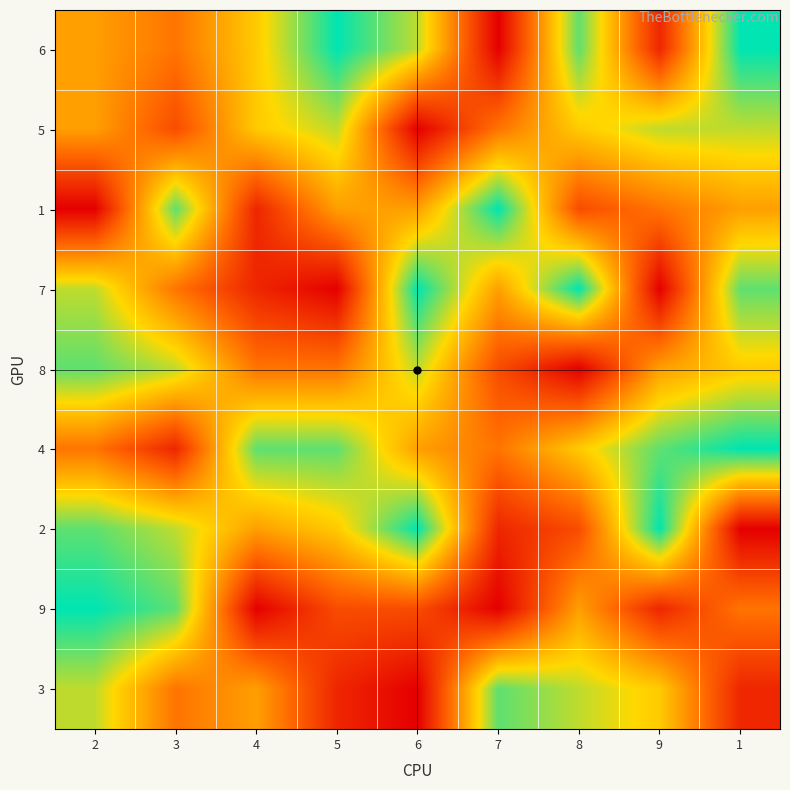

Reading left to right, list all the values displayed in this chart.

6: 2=5	3=4	4=6	5=9	6=7	7=1	8=8	9=2	1=9
5: 2=5	3=3	4=6	5=7	6=1	7=4	8=6	9=7	1=7
1: 2=1	3=8	4=2	5=5	6=5	7=9	8=3	9=4	1=5
7: 2=7	3=4	4=2	5=1	6=9	7=5	8=9	9=1	1=8
8: 2=8	3=7	4=4	5=4	6=7	7=3	8=1	9=5	1=6
4: 2=4	3=2	4=8	5=8	6=5	7=4	8=6	9=8	1=9
2: 2=8	3=7	4=5	5=6	6=9	7=2	8=3	9=9	1=1
9: 2=9	3=8	4=1	5=3	6=3	7=1	8=5	9=2	1=4
3: 2=7	3=4	4=5	5=2	6=1	7=8	8=7	9=6	1=2